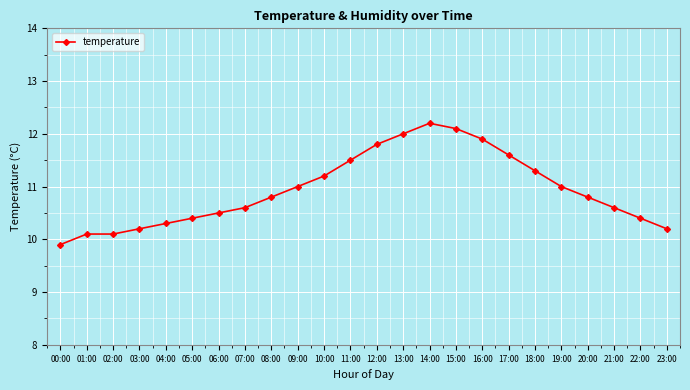

What position from the left is 17:00?

18